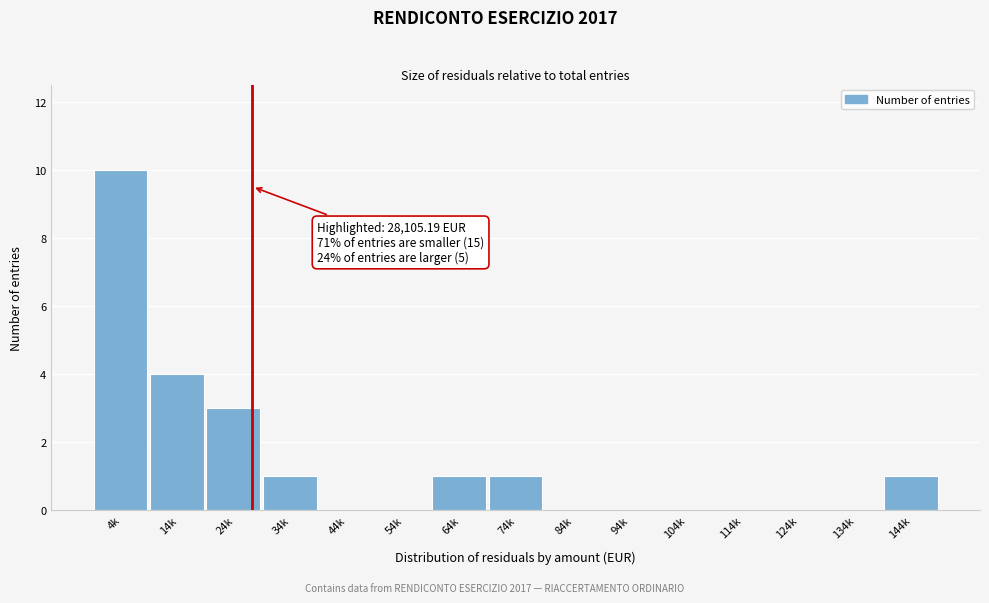

Reading left to right, transcribe all the data shown in this chart.

4k=10	14k=4	24k=3	34k=1	44k=0	54k=0	64k=1	74k=1	84k=0	94k=0	104k=0	114k=0	124k=0	134k=0	144k=1